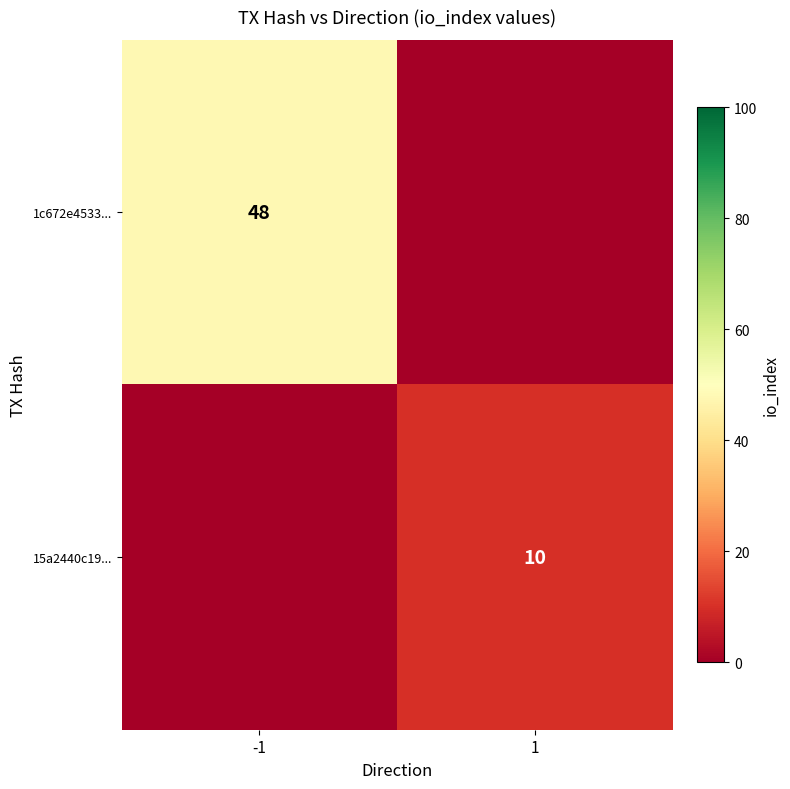

At how many categories does at least one series exceed 19?

1